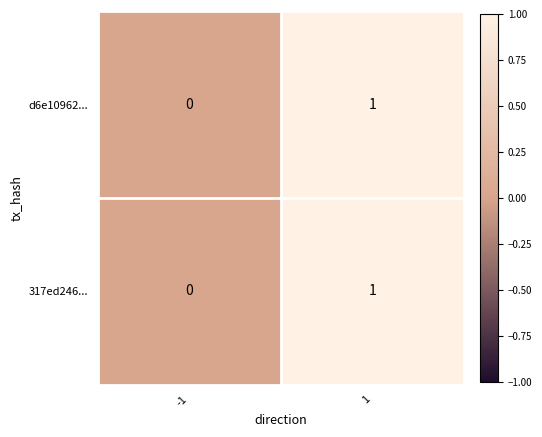

The value of 317ed246... at -1 is 0. True or false?

True